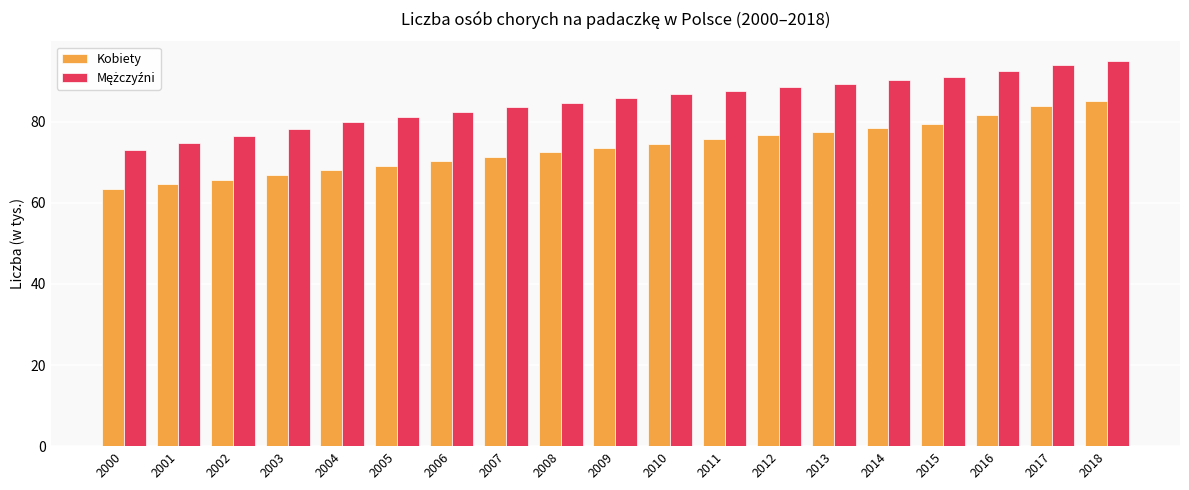

What is the difference between the Kobiety values at 2015 and 2011?

3.9